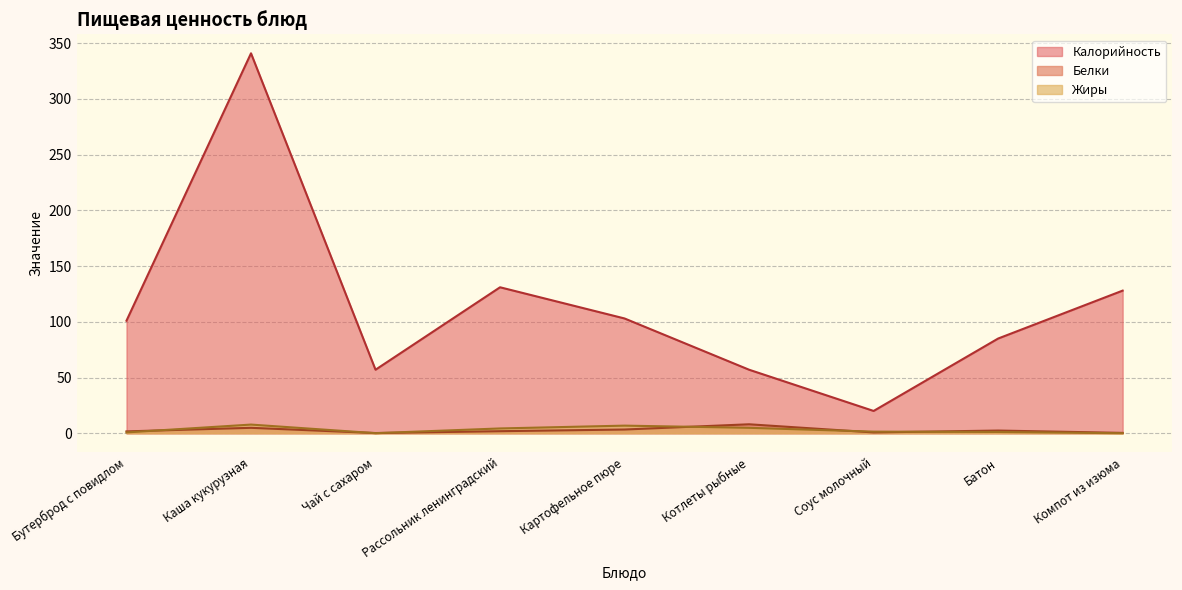

Reading left to right, extract all data points from this chart.

Калорийность: Бутерброд с повидлом=101.0	Каша кукурузная=341.0	Чай с сахаром=57.0	Рассольник ленинградский=131.0	Картофельное пюре=103.0	Котлеты рыбные=57.0	Соус молочный=20.0	Батон=85.0	Компот из изюма=128.0
Белки: Бутерброд с повидлом=1.7	Каша кукурузная=4.9	Чай с сахаром=0.2	Рассольник ленинградский=1.8	Картофельное пюре=3.3	Котлеты рыбные=8.0	Соус молочный=0.7	Батон=2.4	Компот из изюма=0.3
Жиры: Бутерброд с повидлом=0.7	Каша кукурузная=7.8	Чай с сахаром=0.1	Рассольник ленинградский=4.3	Картофельное пюре=6.8	Котлеты рыбные=4.9	Соус молочный=1.4	Батон=1.1	Компот из изюма=0.0